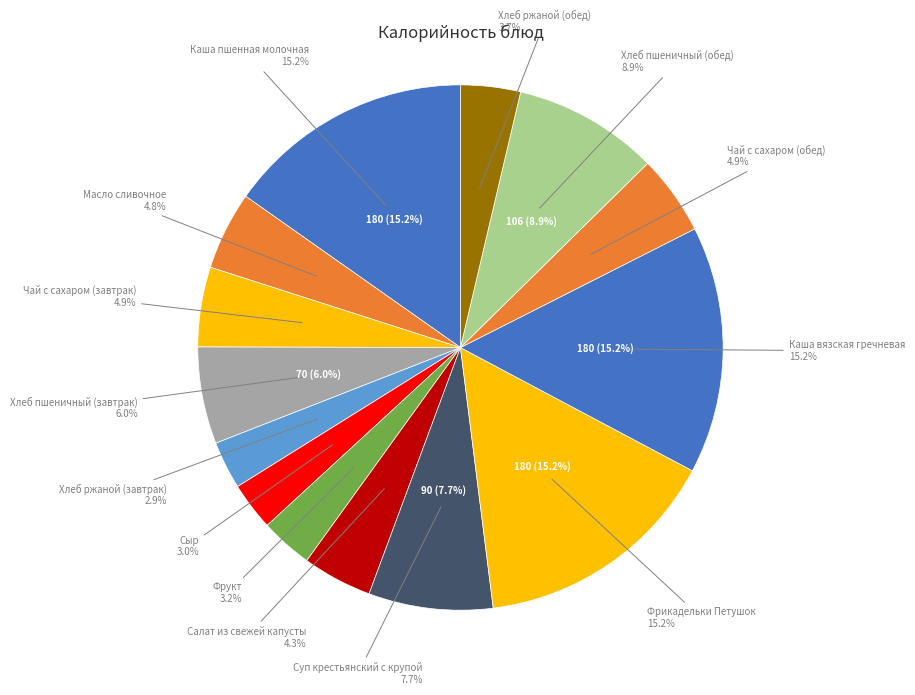

How many slices are in this pie chart?

14